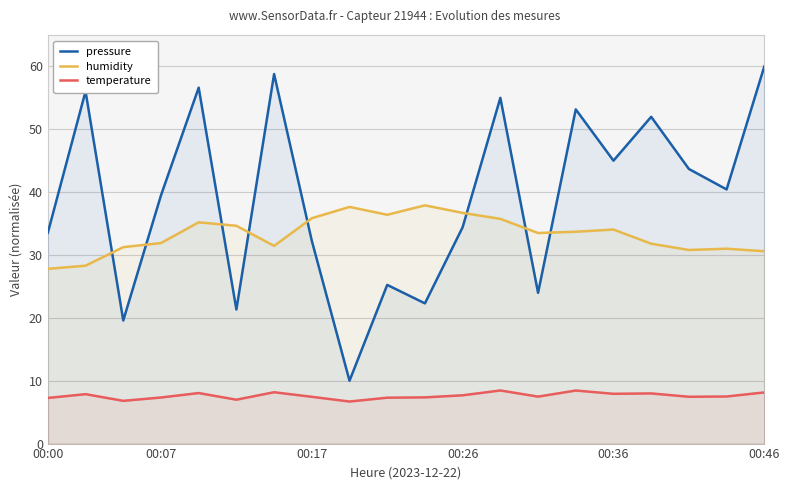

True or false: humidity and pressure cross at least once.

True